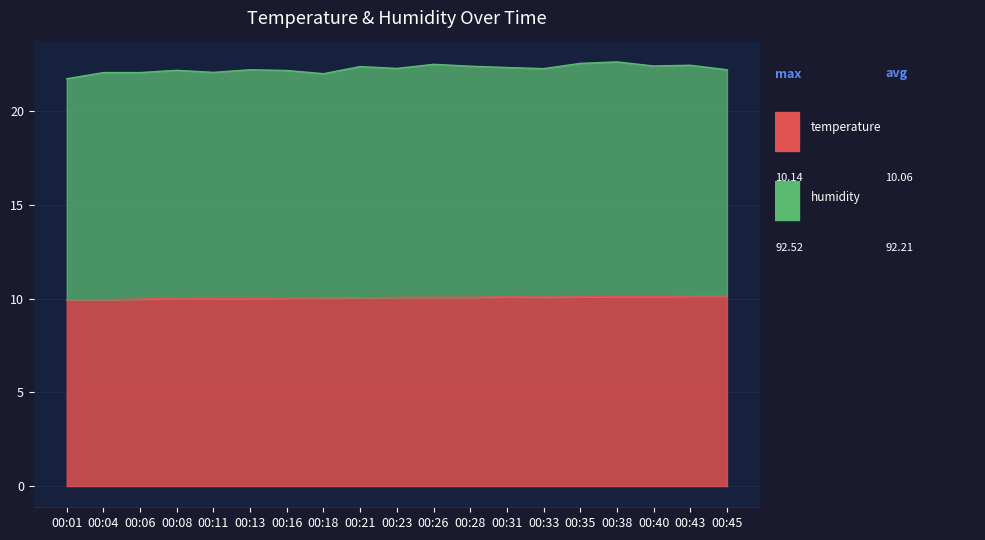

At which label does the data first exceed 10?

00:08